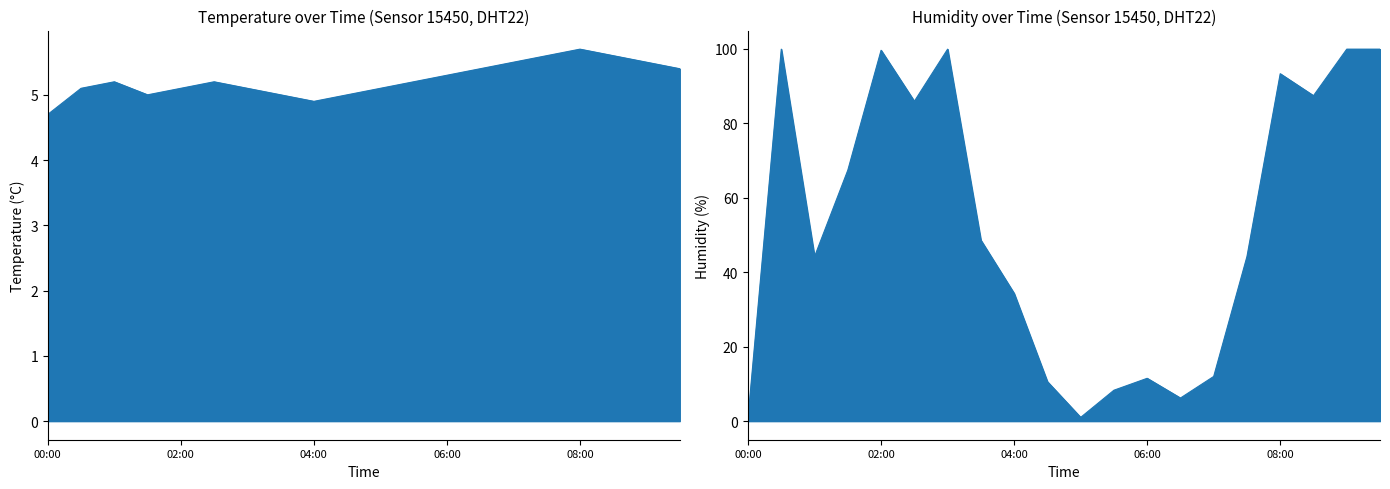

How many lines are shown in the chart?

2